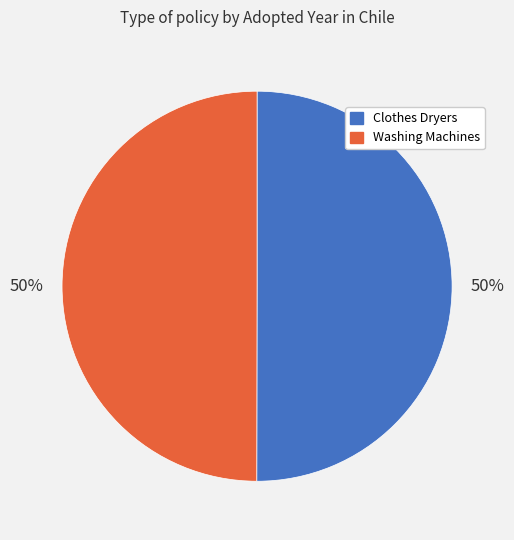

To the nearest percent, what is the average slice percentage?

50%